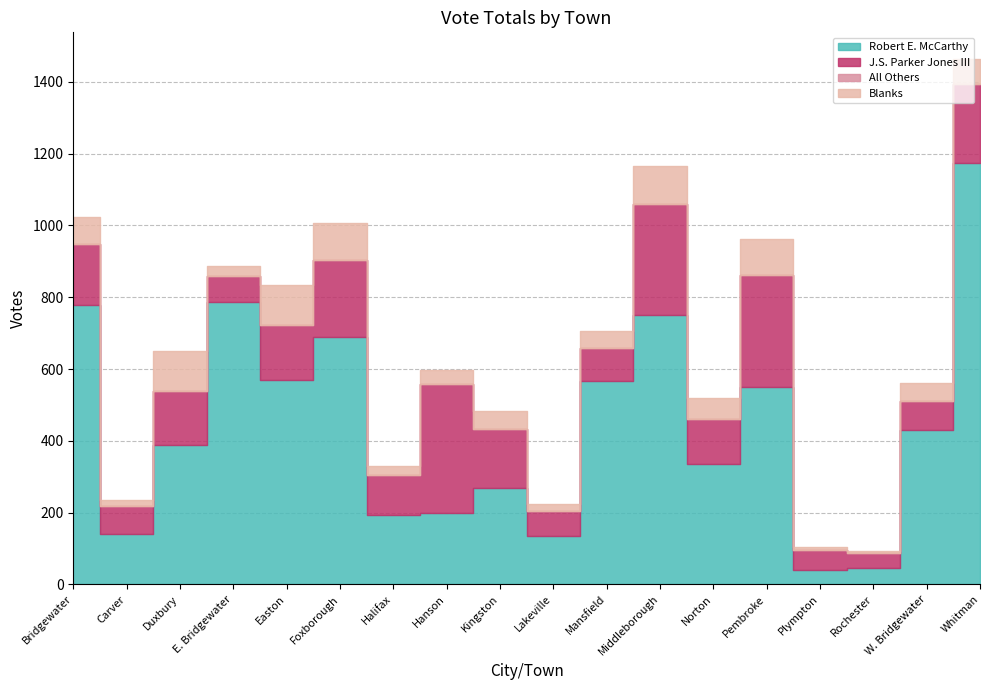

What position from the left is Norton?

13